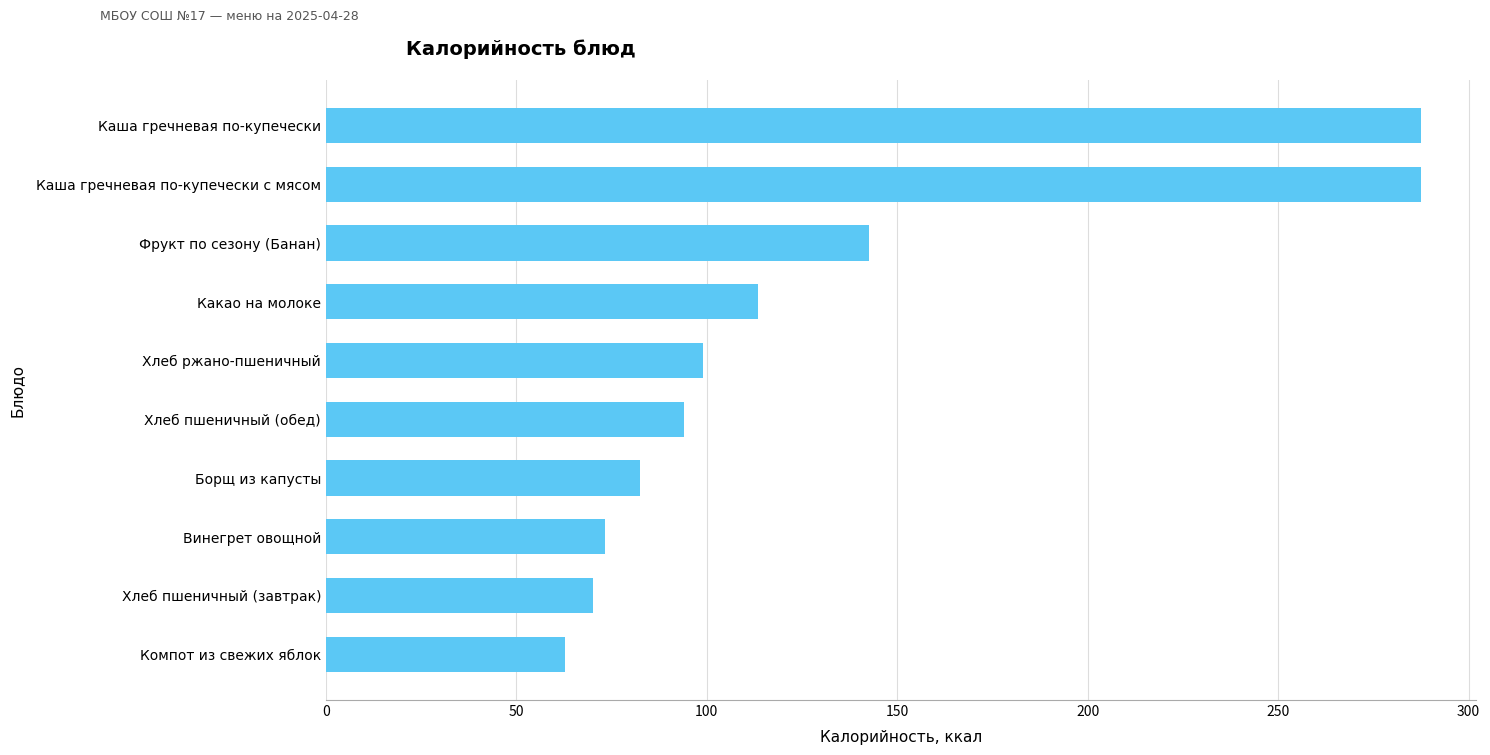

What is the difference between the second highest and second lowest values?

217.4